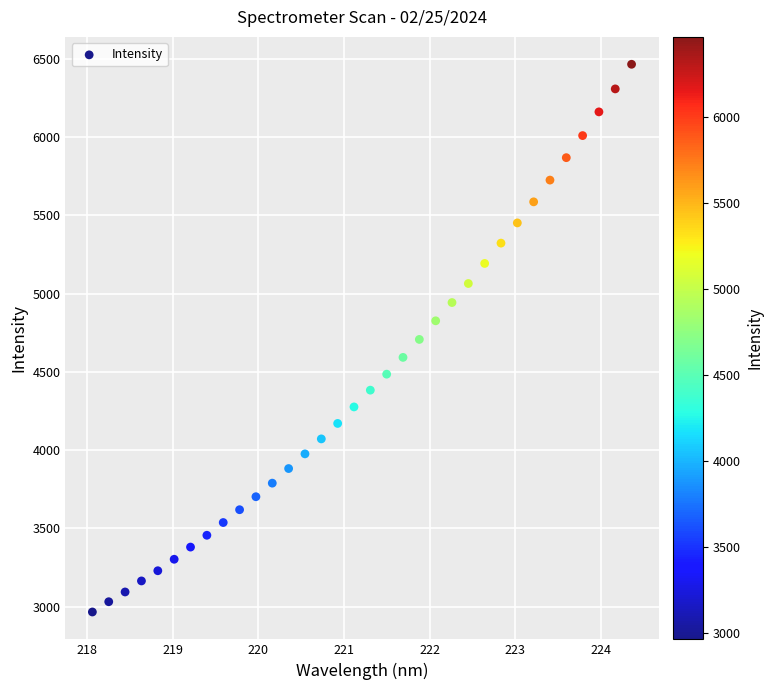

What is the range of X values (max minus min)?

6.3